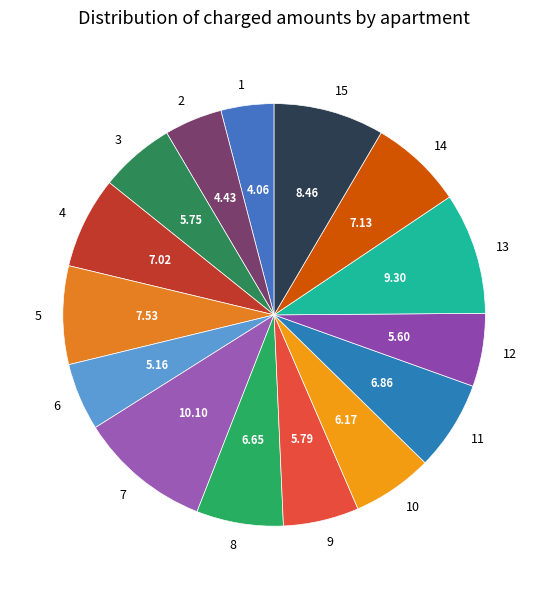

How many segments does this pie chart have?

15